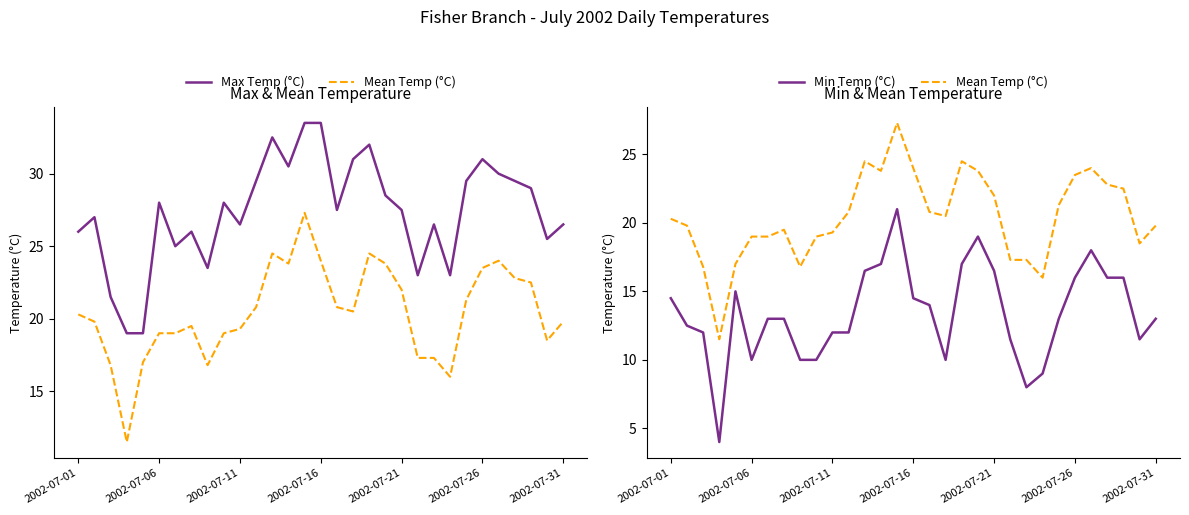

Count the number of data series in this chart.

3